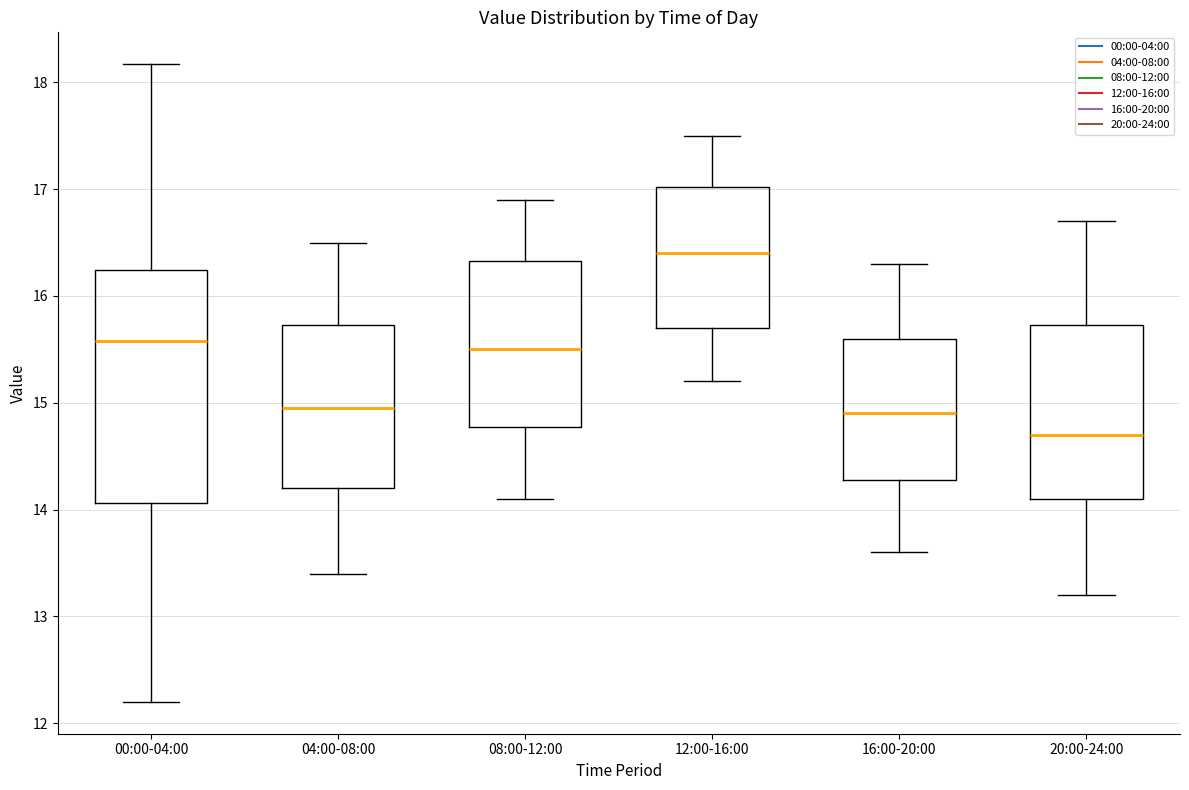

Where is the upper edge of the box for 20:00-24:00 on the y-axis? The values are not printed on the chart, so give them approximately, as read against the axis.

15.7